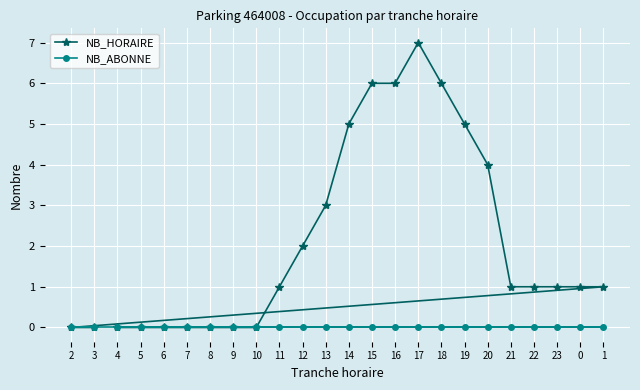

At which category is the sum across all series the highest?

17